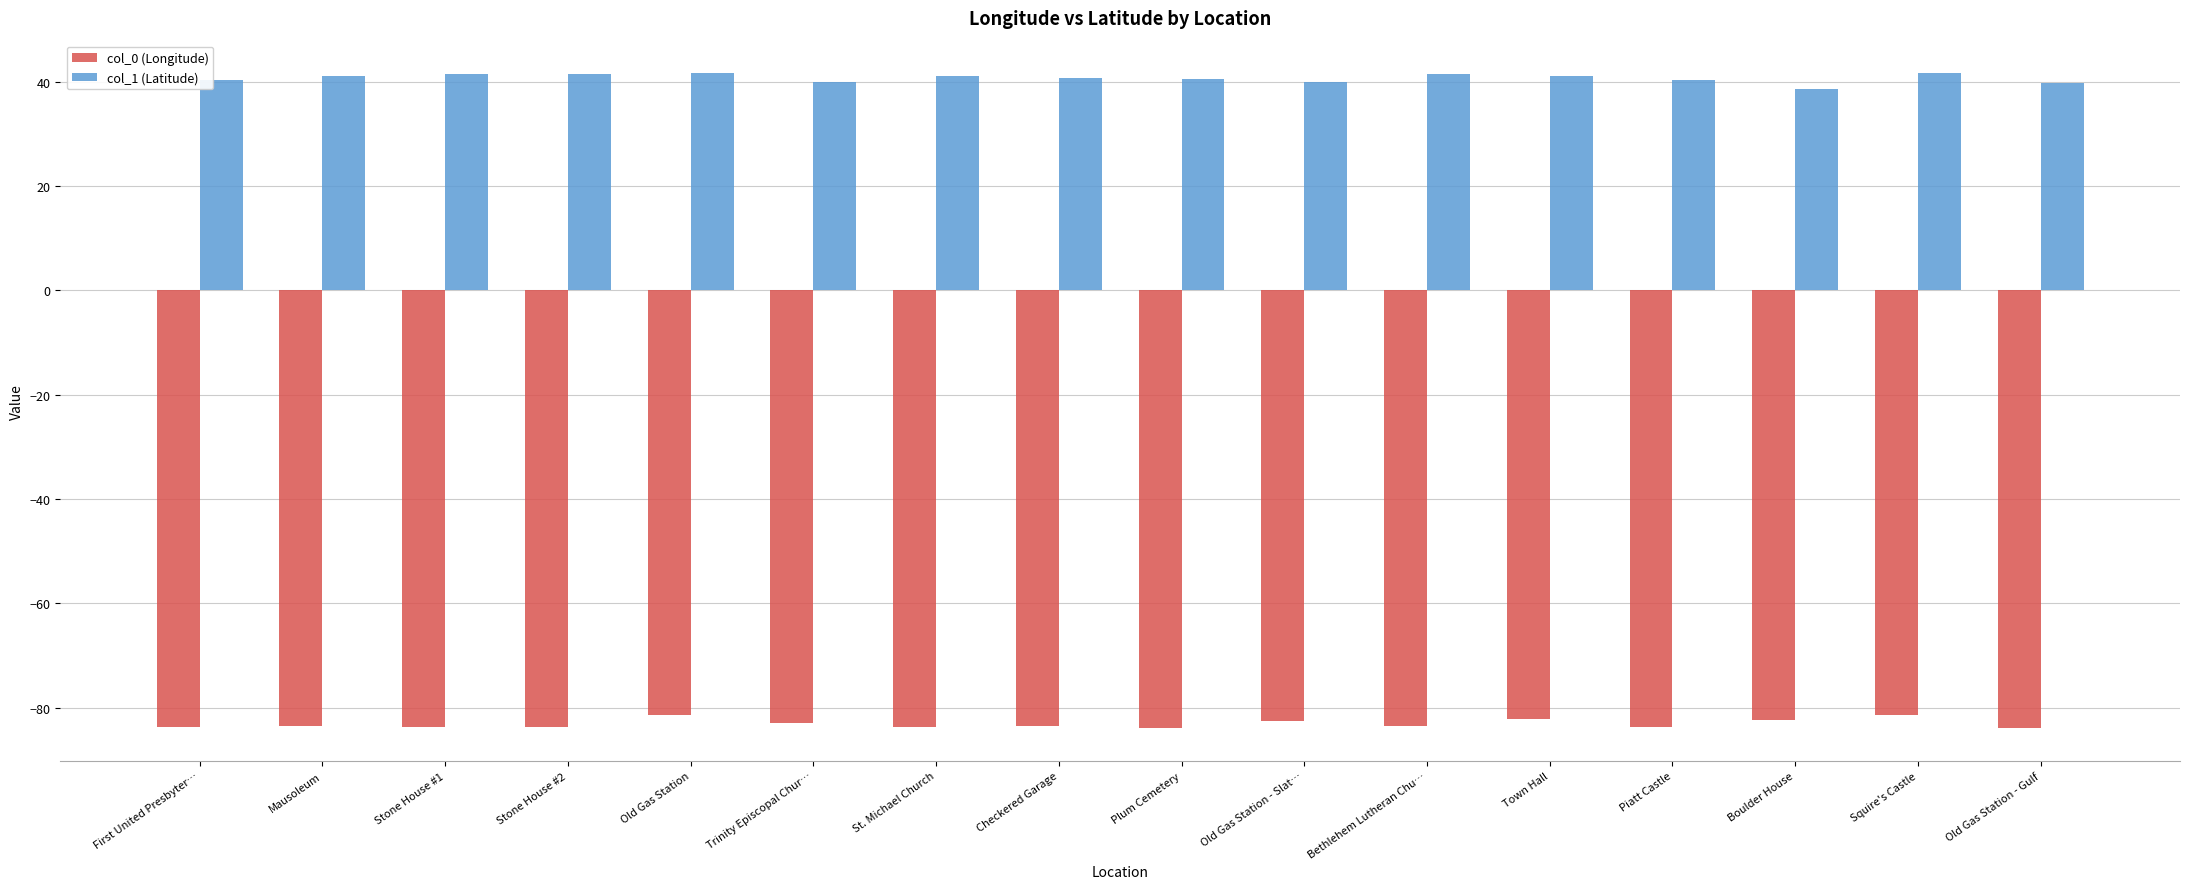

Does the chart contain stacked bars?

No